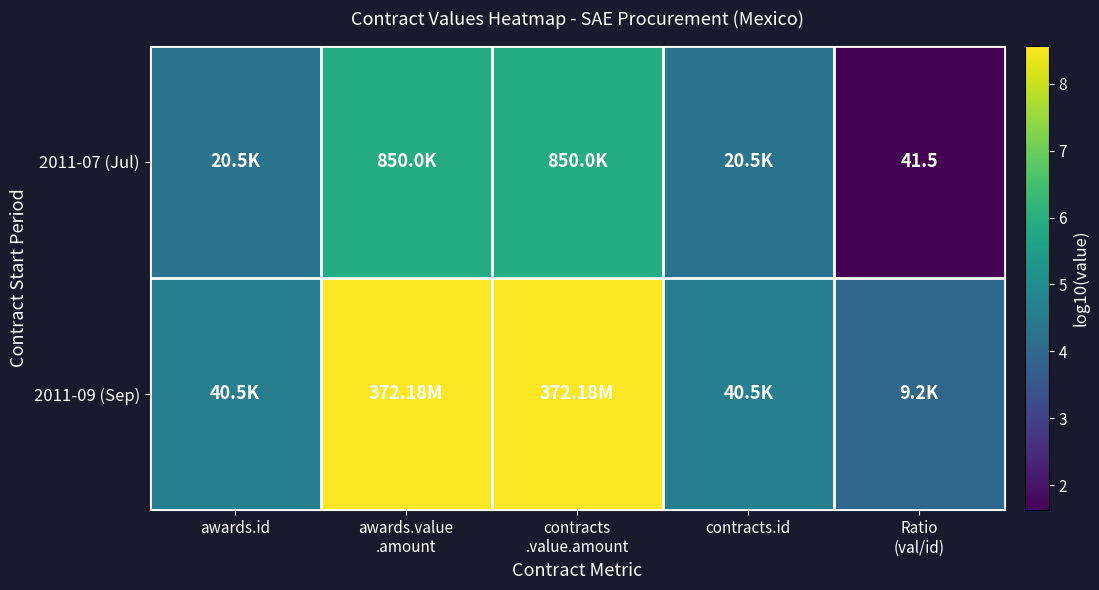

The value of 2011-07 (Jul) at awards.id is 1.8. True or false?

False